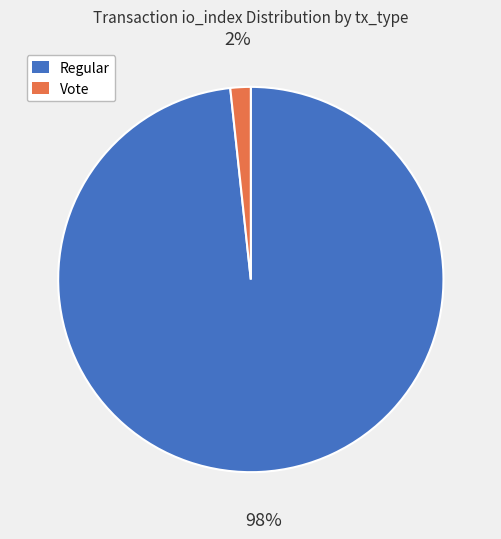

True or false: Regular accounts for 98% of the total.

True